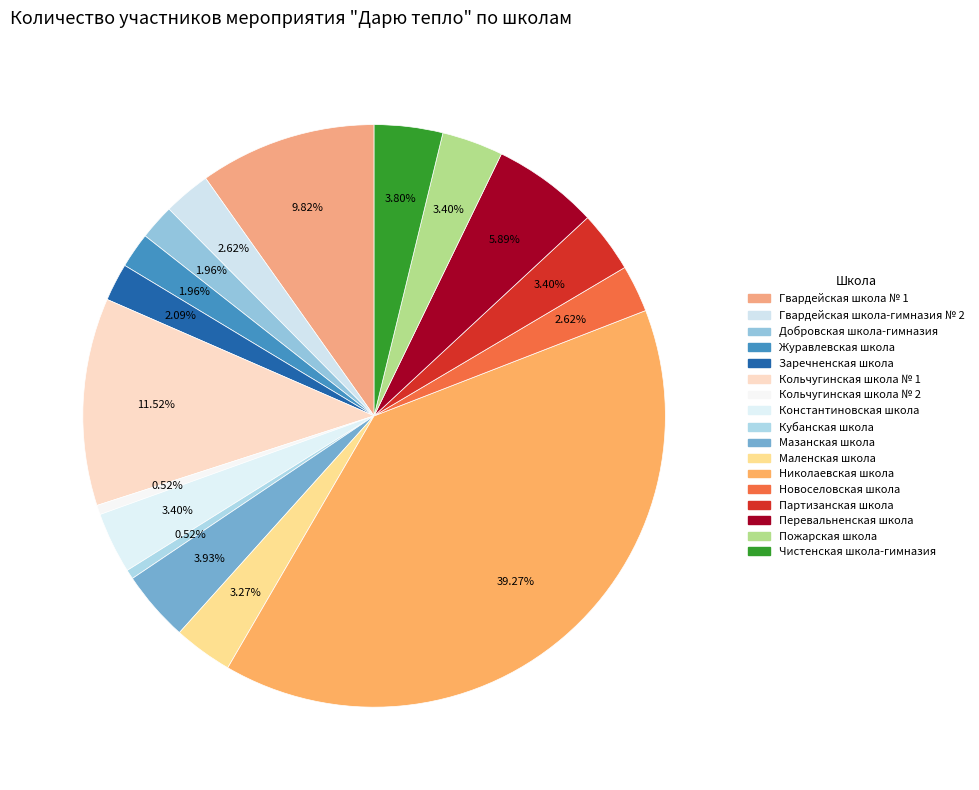

How many slices are in this pie chart?

17